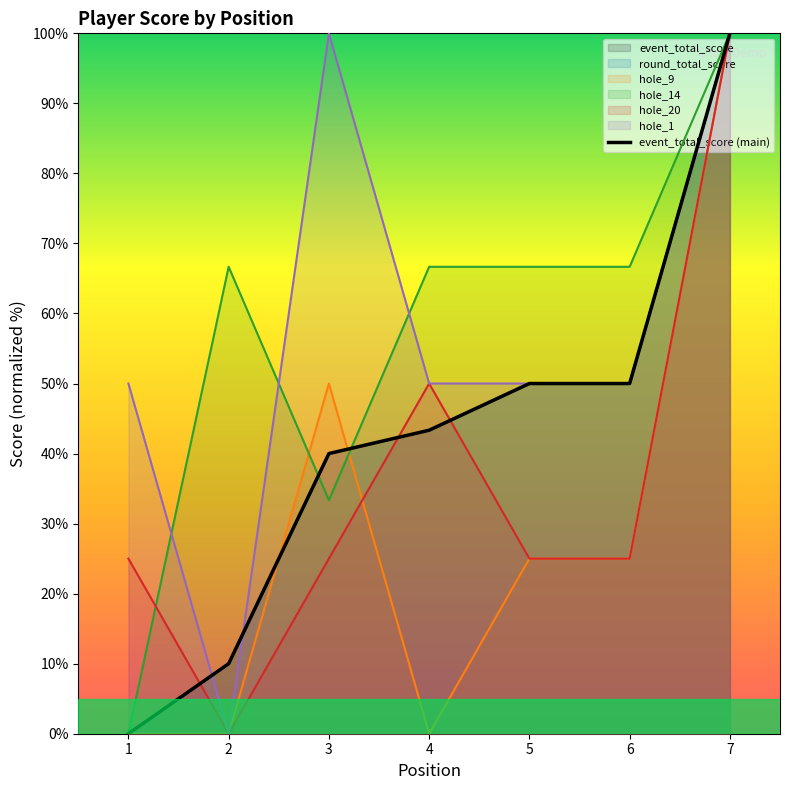

What is the change in value from 2 to 4?

+33.3